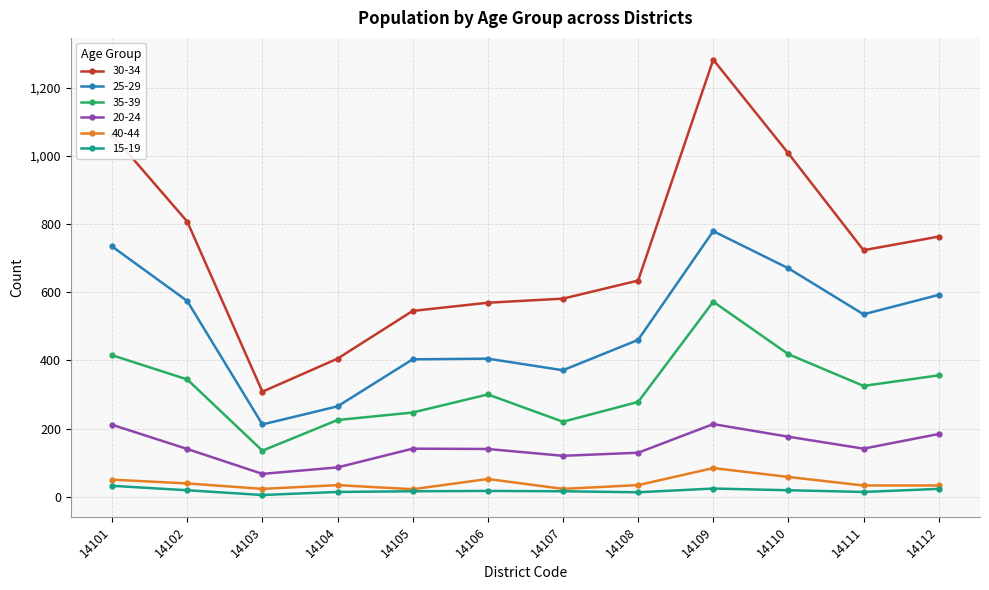

The 20-24 series shows 88 at 14102. True or false?

False